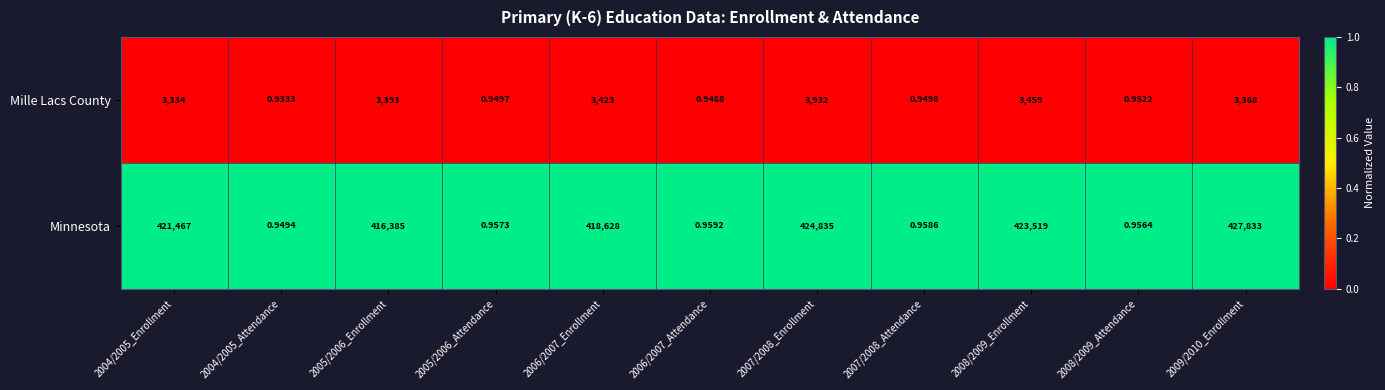

Which series has the widest spread of values?

Minnesota